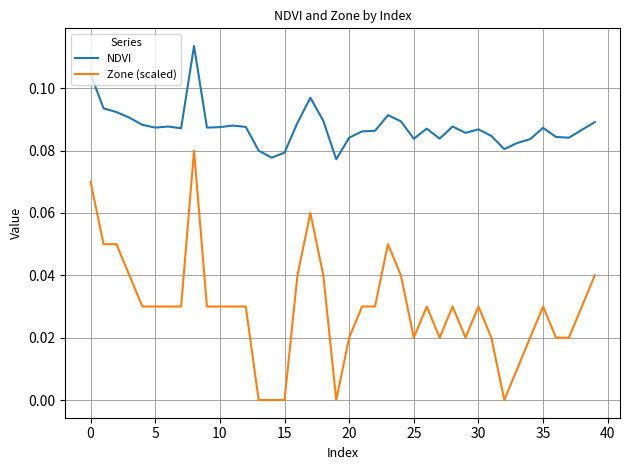

True or false: NDVI and Zone (scaled) cross at least once.

False